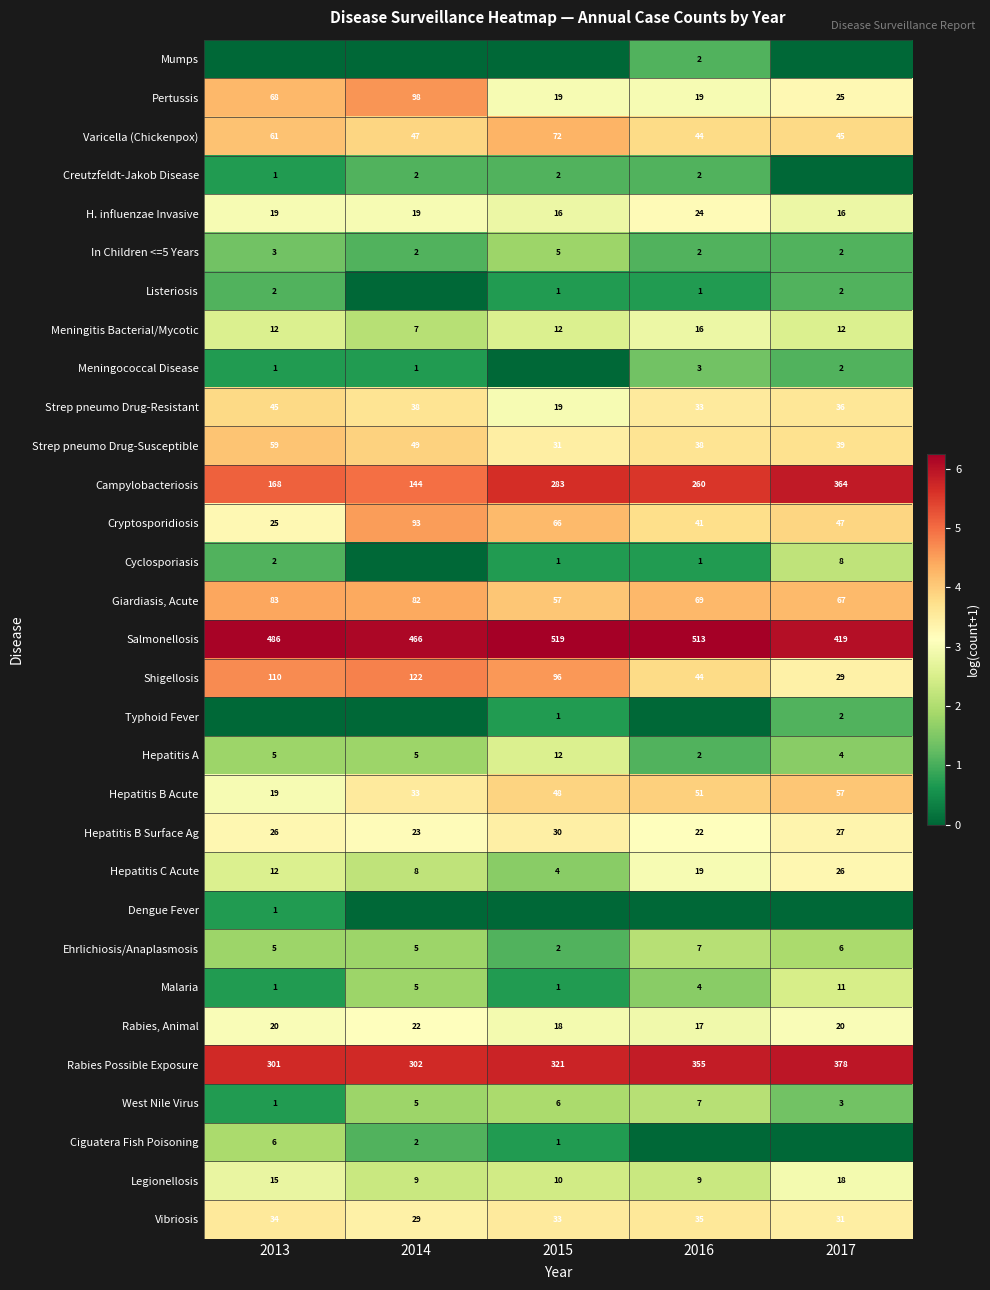

What is the difference between the maximum and minimum values in the Meningitis Bacterial/Mycotic series?

9